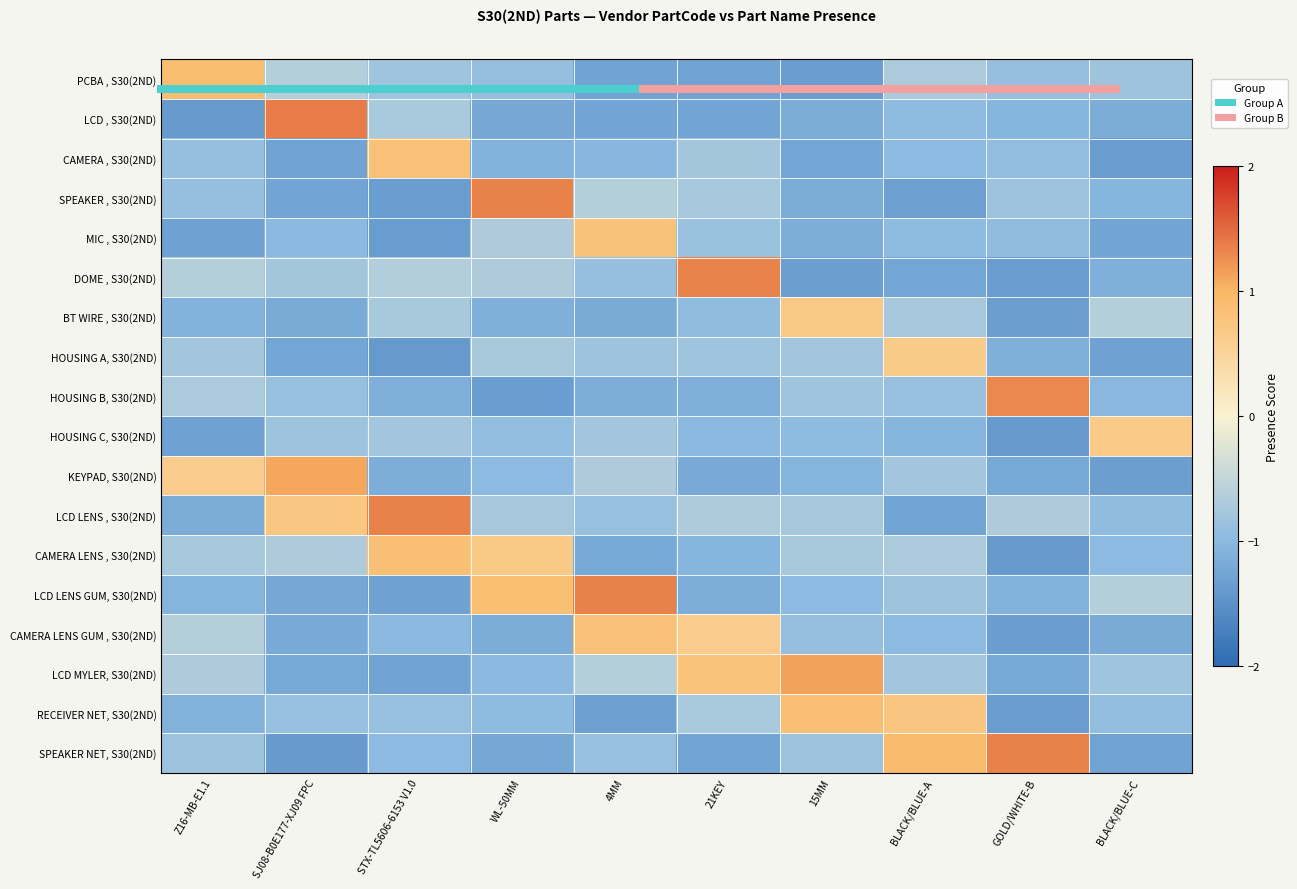

At how many categories does at least one series exceed 0?

10